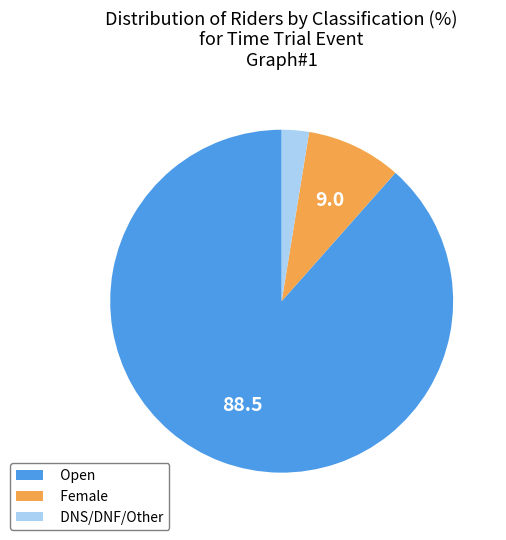

Rank the categories by value from lowest to highest.

DNS/DNF/Other, Female, Open